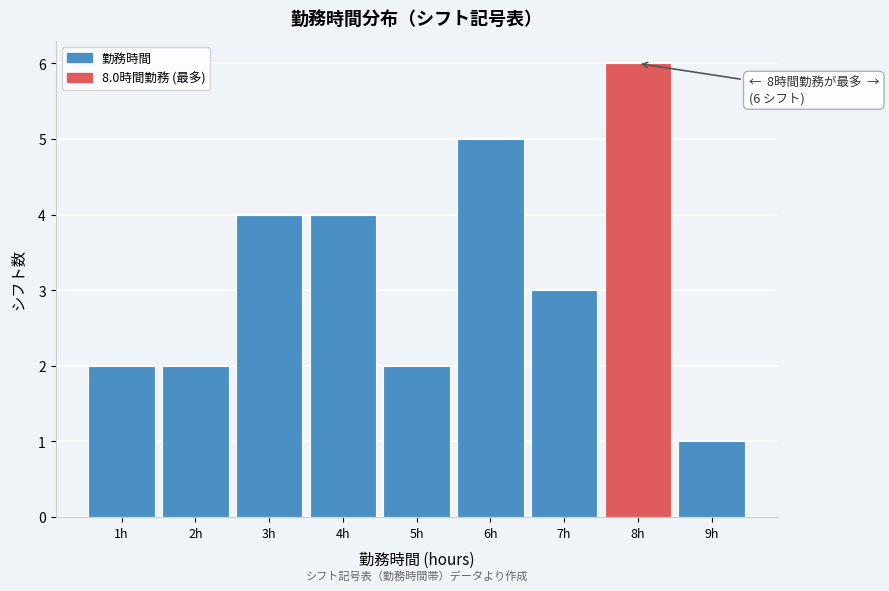

Which range on the x-axis has the tallest bar?

7.5 to 8.5